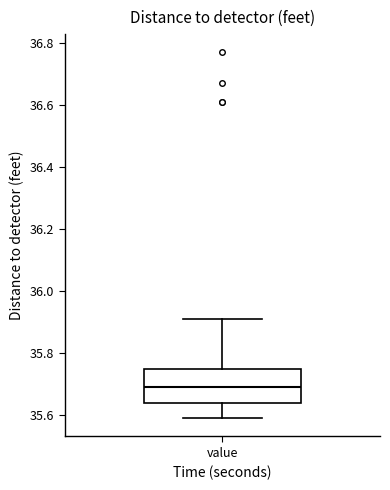

Read this box plot against the y-axis: the position of the median line, the range covered by the box, and the ends of both whiskers. The values are not printed on the chart, so give them approximately, as read against the axis.

median 35.70, box 35.64 to 35.76, whiskers 35.60 to 35.92